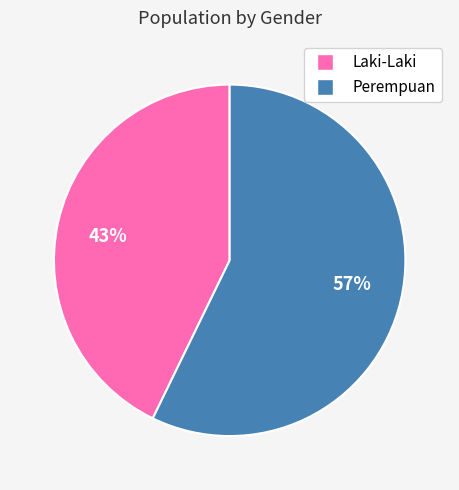

Is the sum of 57% and 43% greater than half?

Yes